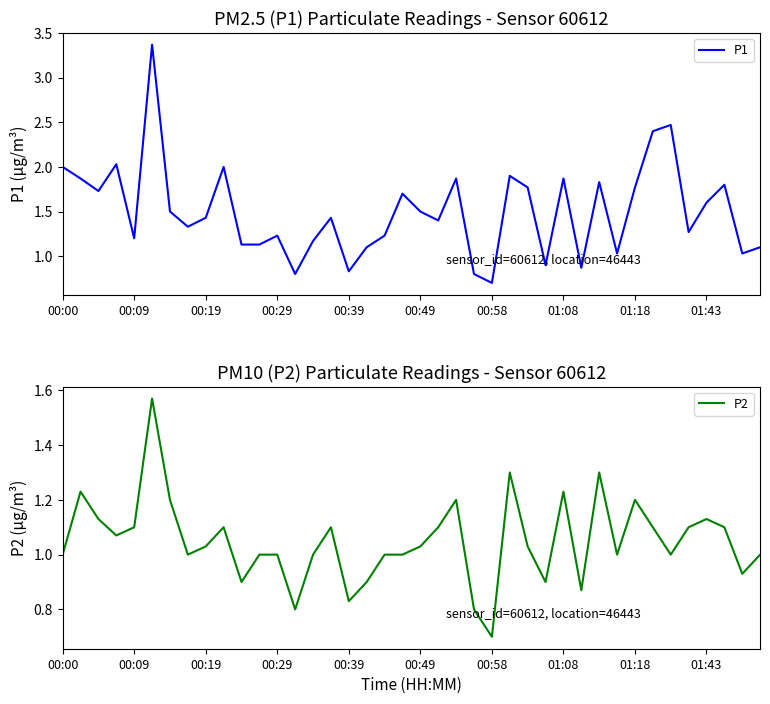

What is the maximum value shown in the chart?

3.4